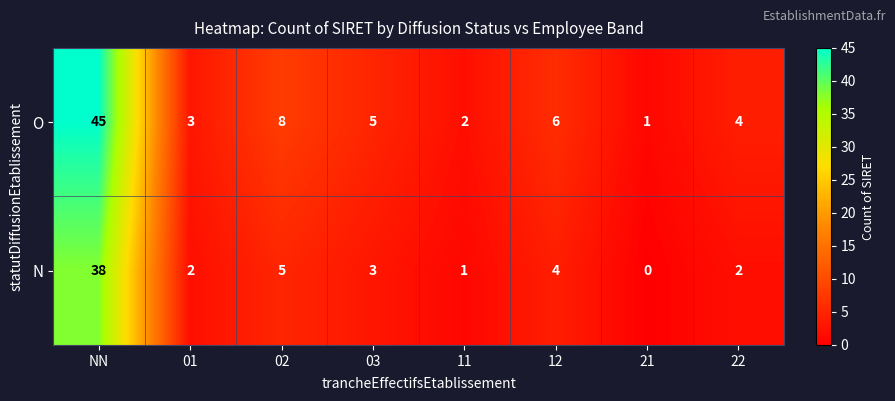

Is it true that O equals 6 at 12?

True